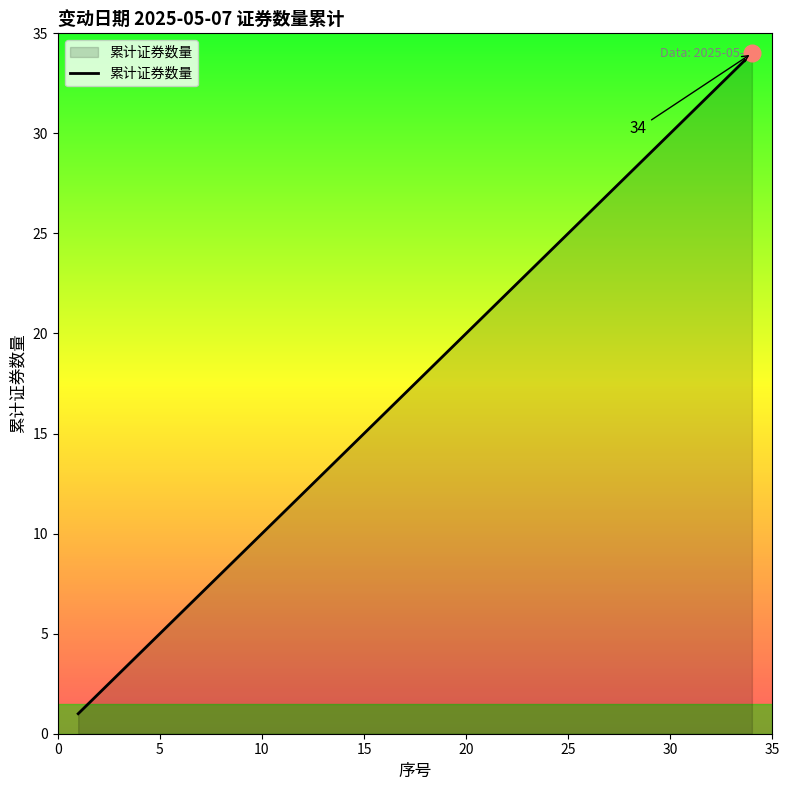

What is the average value?

18